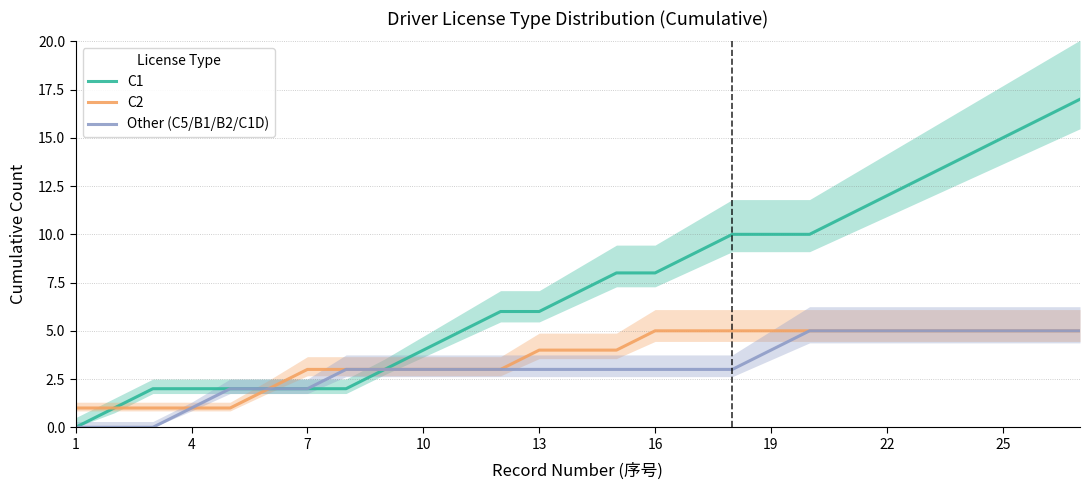

Which series has the largest total across all categories?

C1